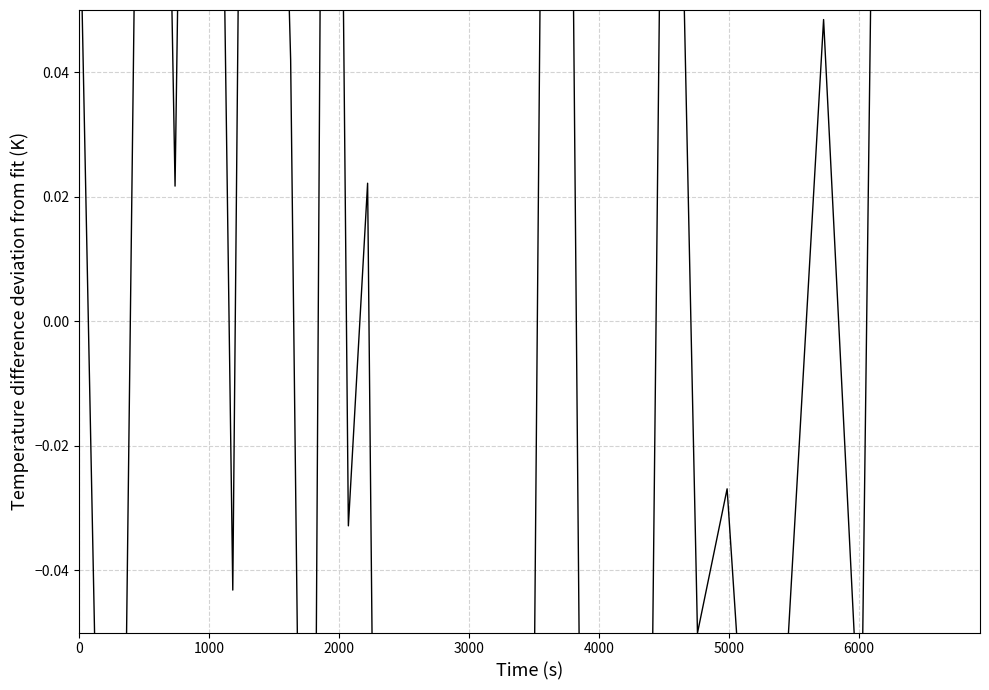

True or false: the data has more than 0 interior local peaks.

True